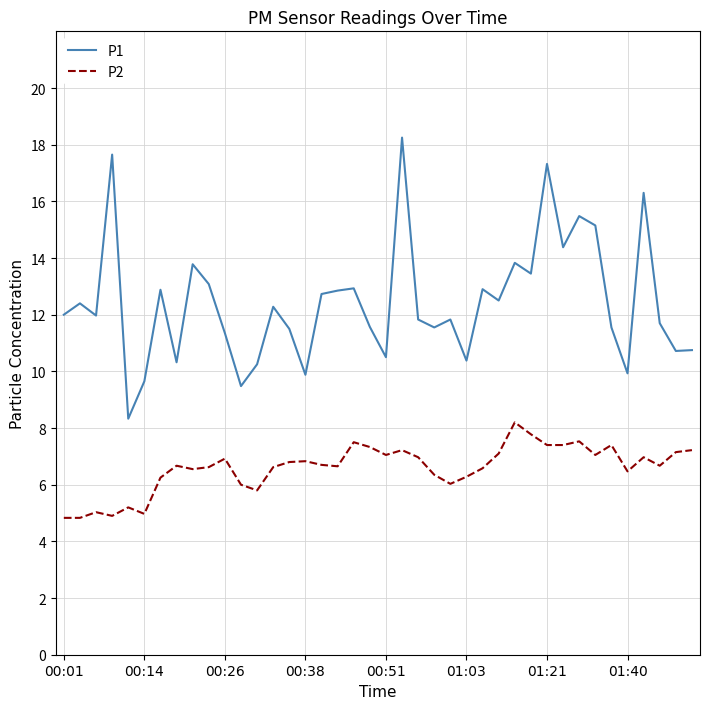

Which series has the largest total across all categories?

P1